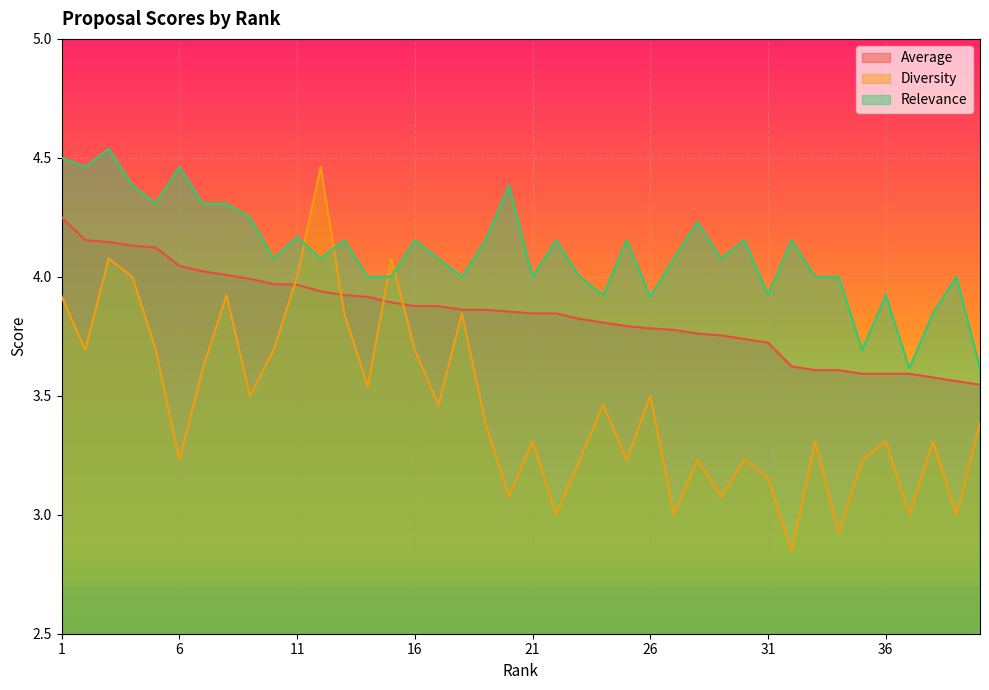

Does the chart display data point markers on the line(s)?

No